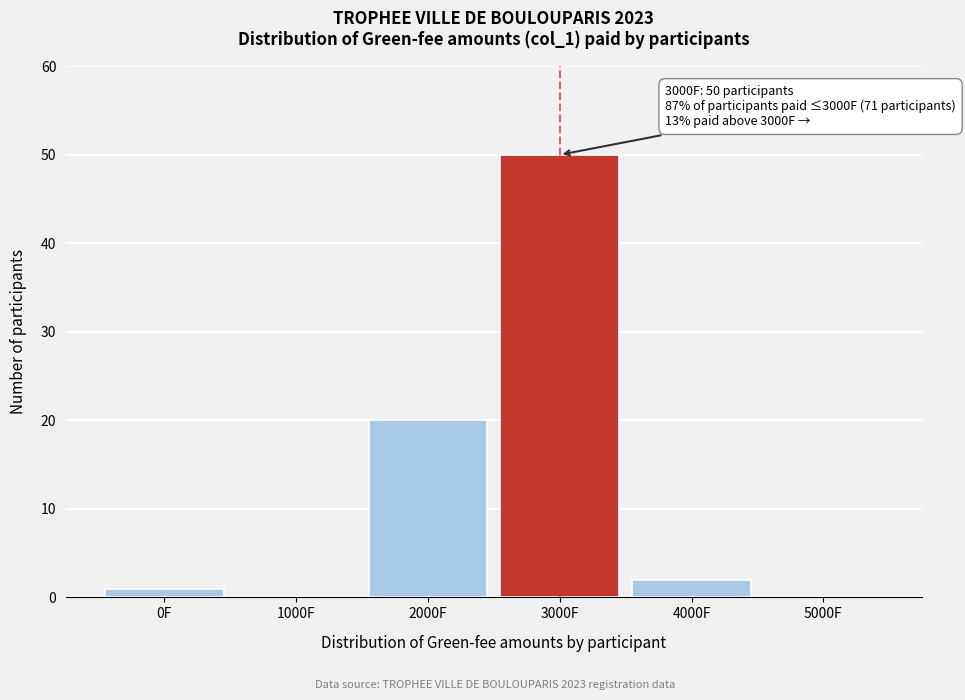

Over which range of the x-axis is the bar tallest?

2500 to 3500